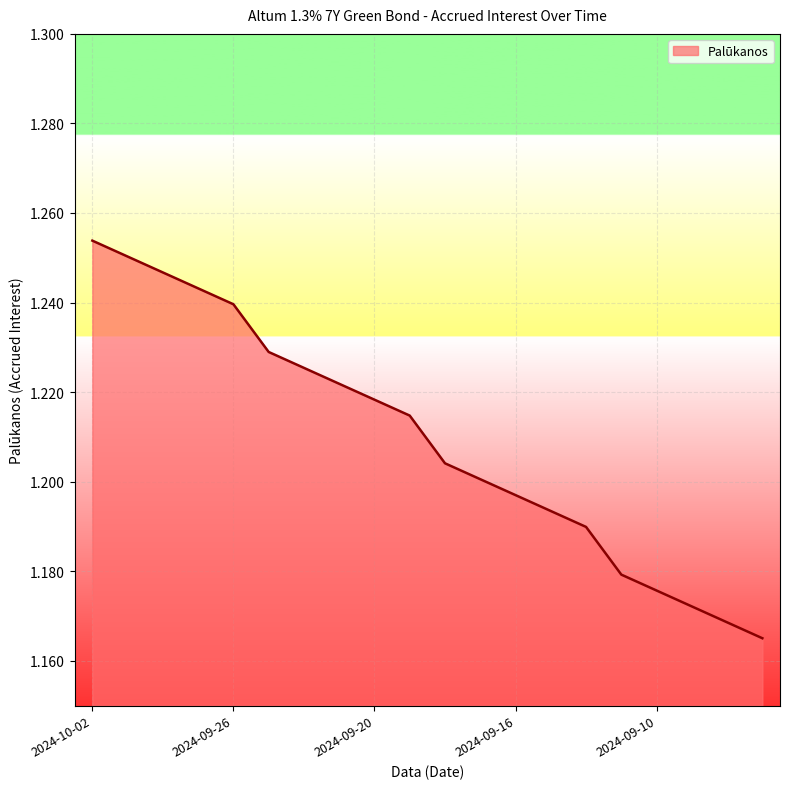

Does the chart display data point markers on the line(s)?

No